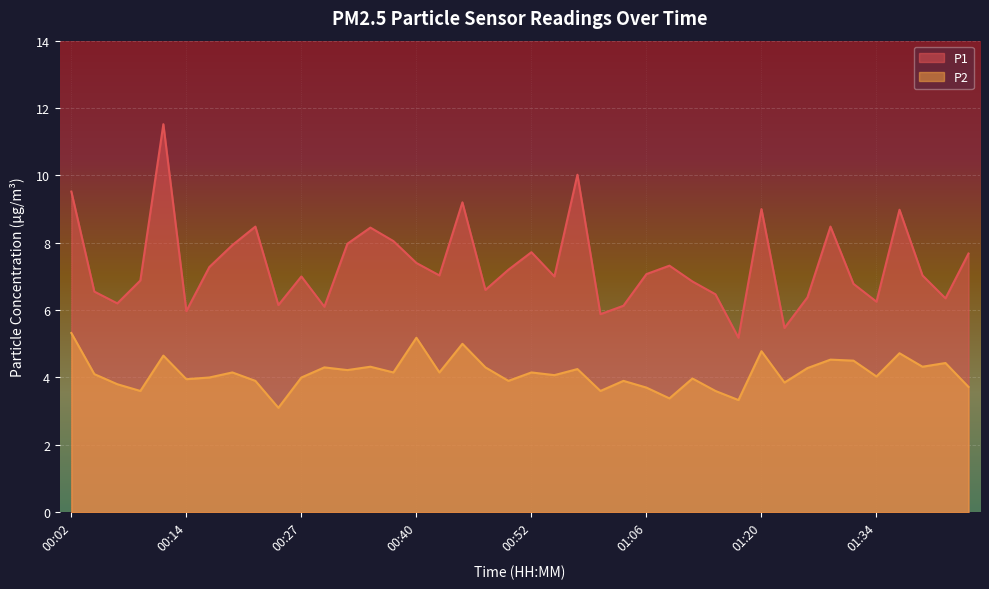

What is the average value of the P1 series?

7.3